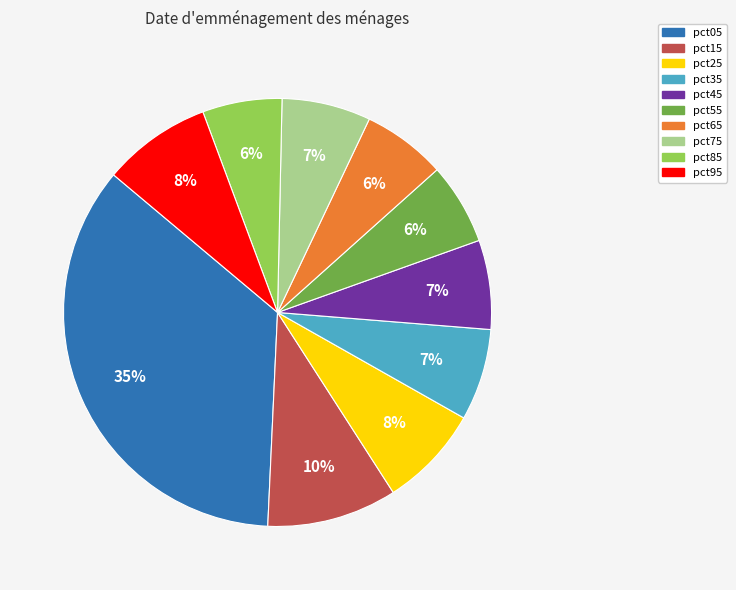

How many segments does this pie chart have?

10